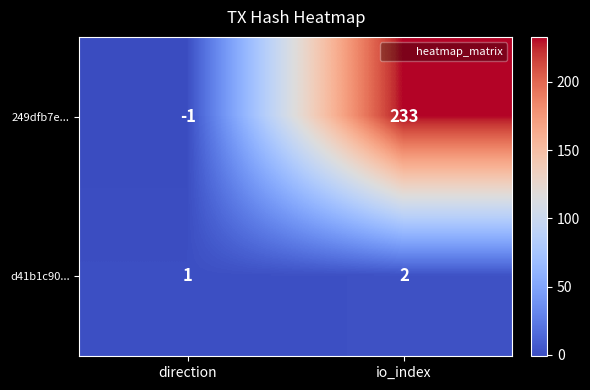

Which series has the largest total across all categories?

249dfb7e...